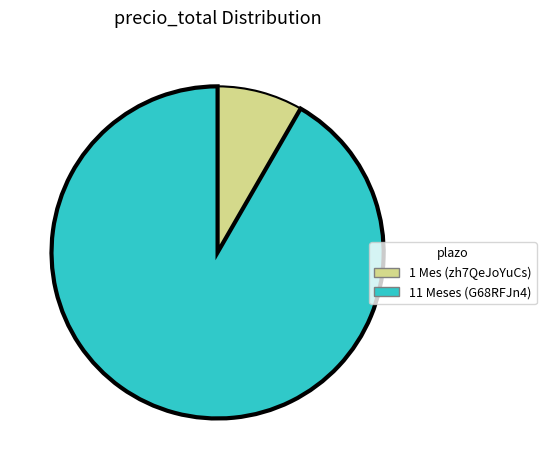

Approximately how many times larger is the value at 11 Meses (G68RFJn4) compared to 1 Mes (zh7QeJoYuCs)?

11.0